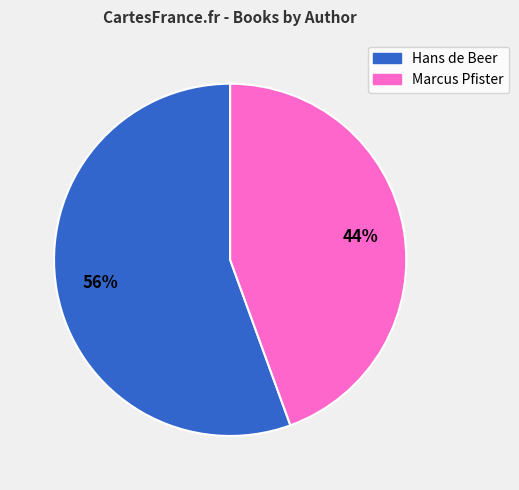

Count the number of slices in the pie.

2